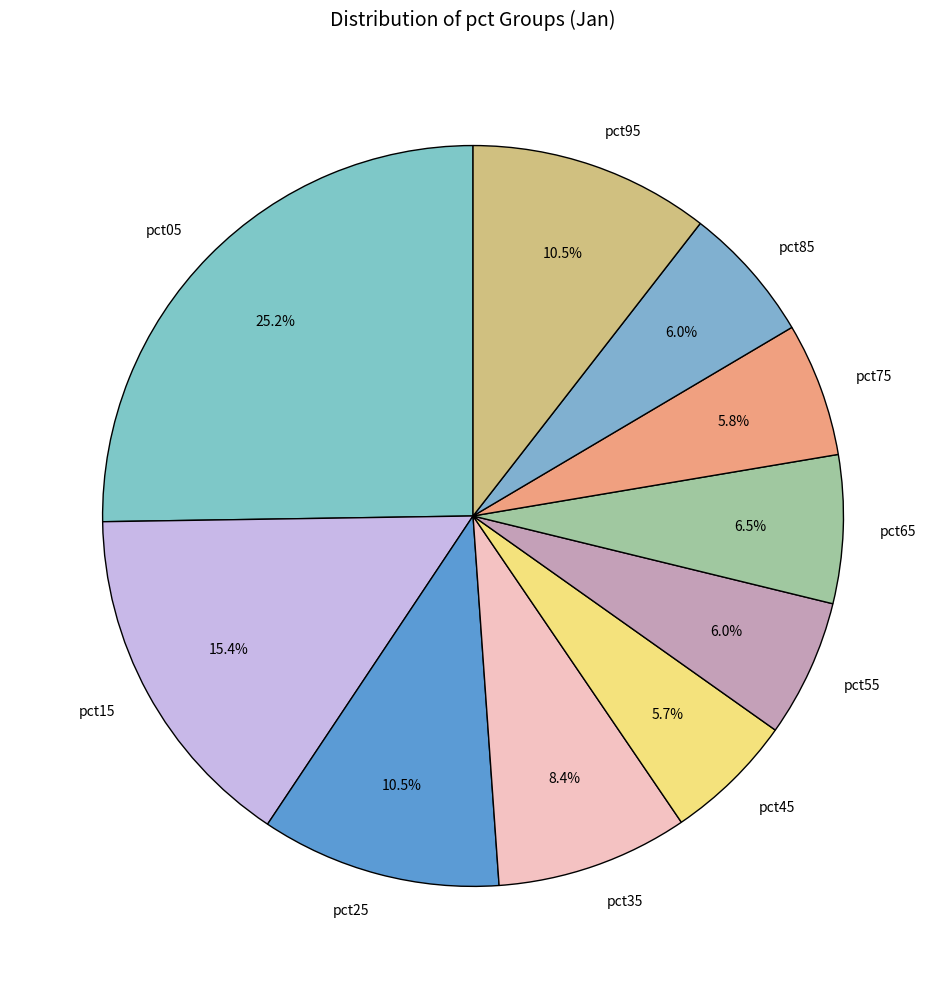

To the nearest percent, what is the average slice percentage?

10%